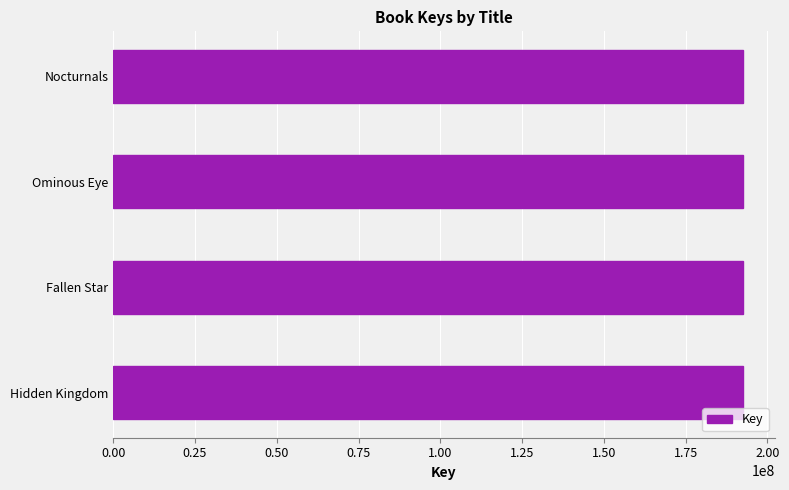

What is the difference between the maximum and minimum values?

84442